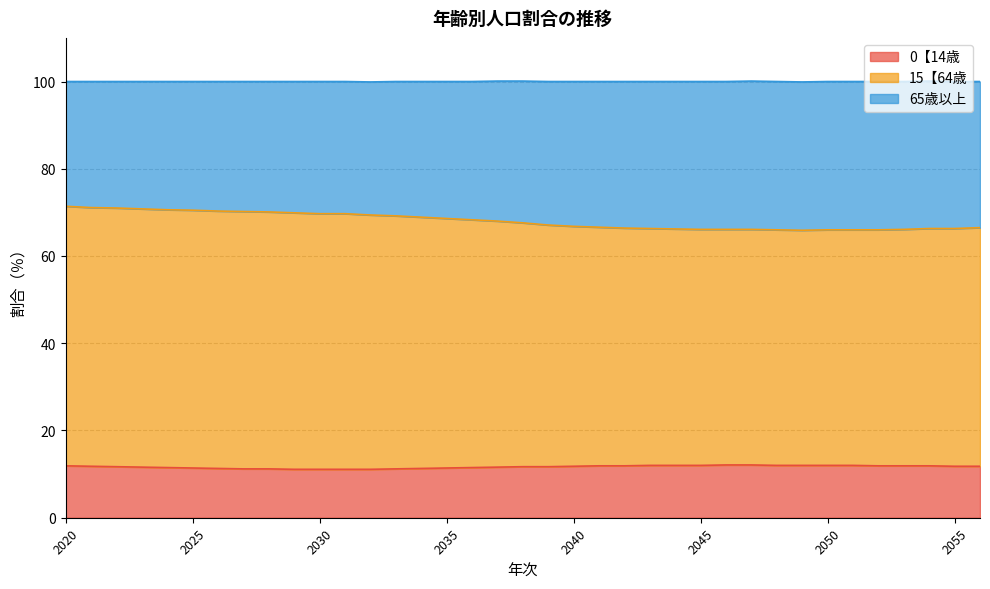

Where is 0【14歳 nearest to the value 11?

2029